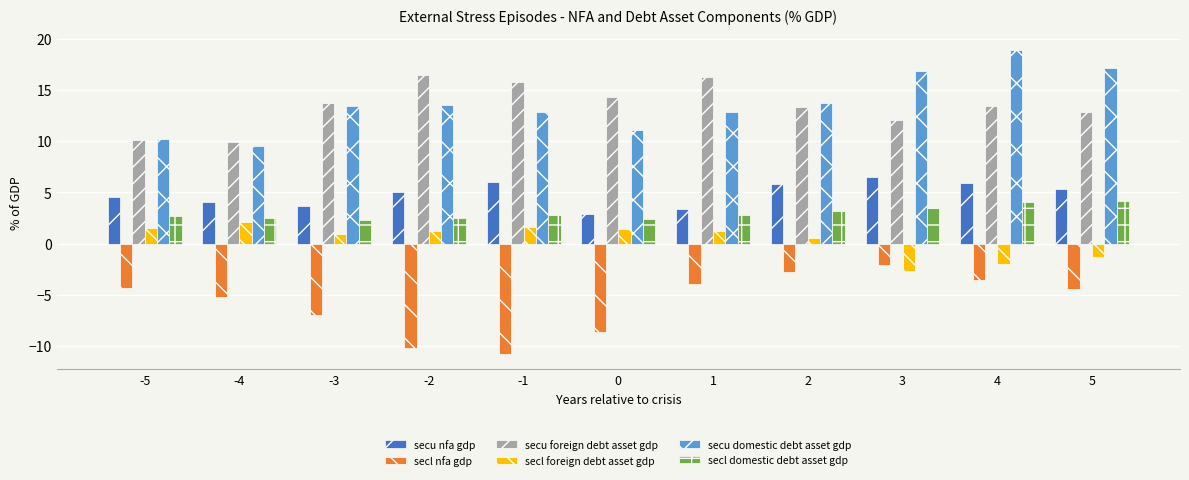

Between 1 and 4, which series saw the biggest shift?

secu domestic debt asset gdp